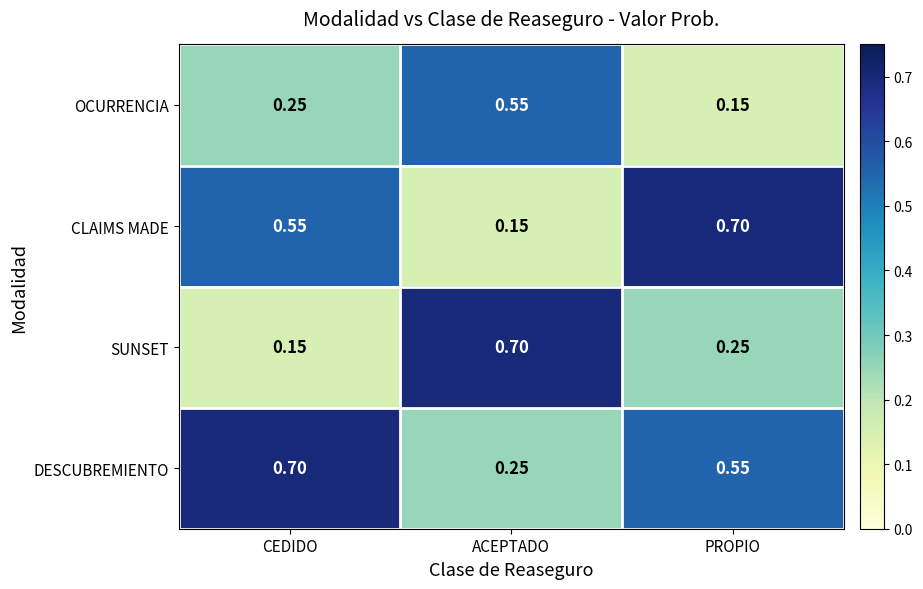

Which category has the highest value in the OCURRENCIA series?

ACEPTADO